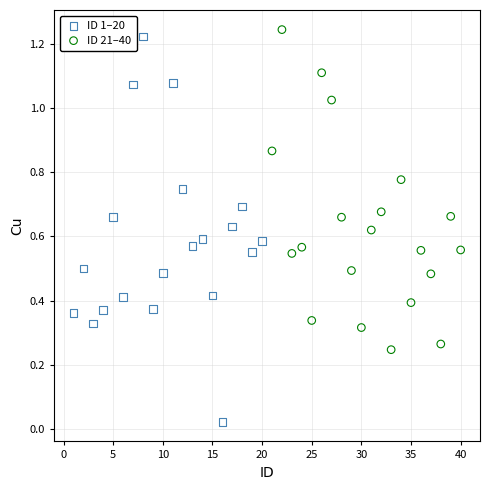

Which series has the largest Y range (max minus min)?

ID 1–20